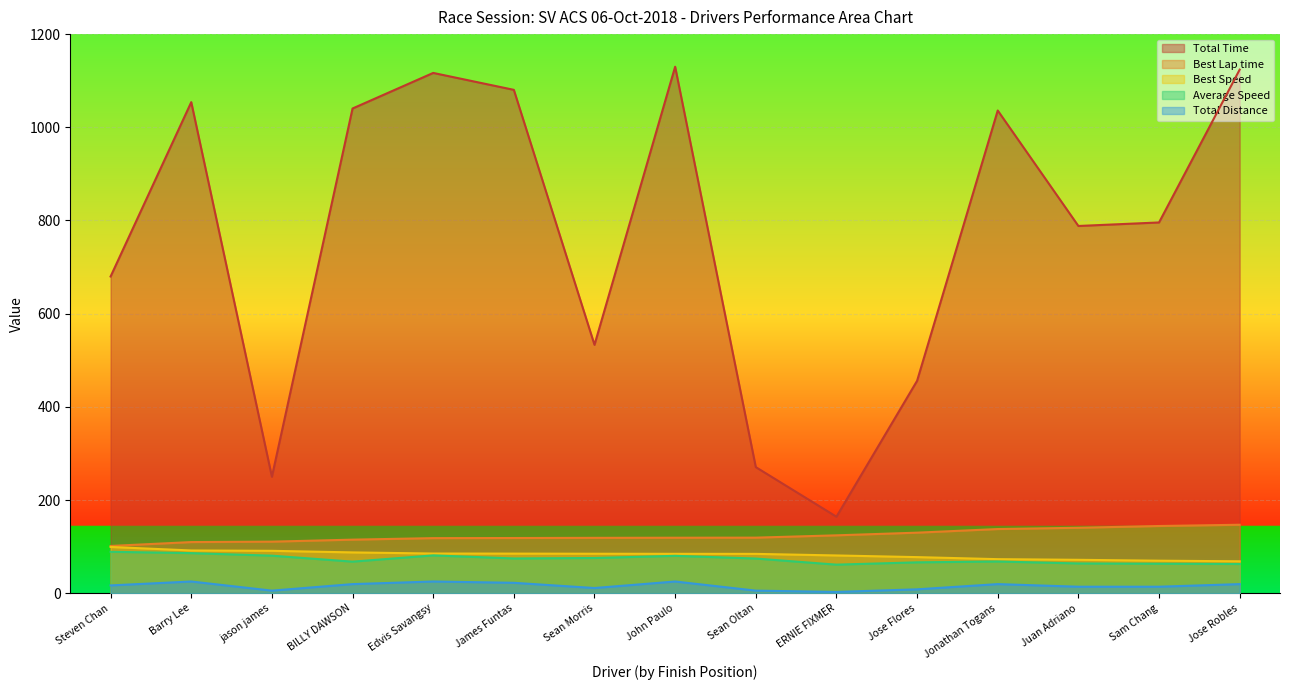

What are all the series names shown in the legend?

Total Time, Best Lap time, Best Speed, Average Speed, Total Distance